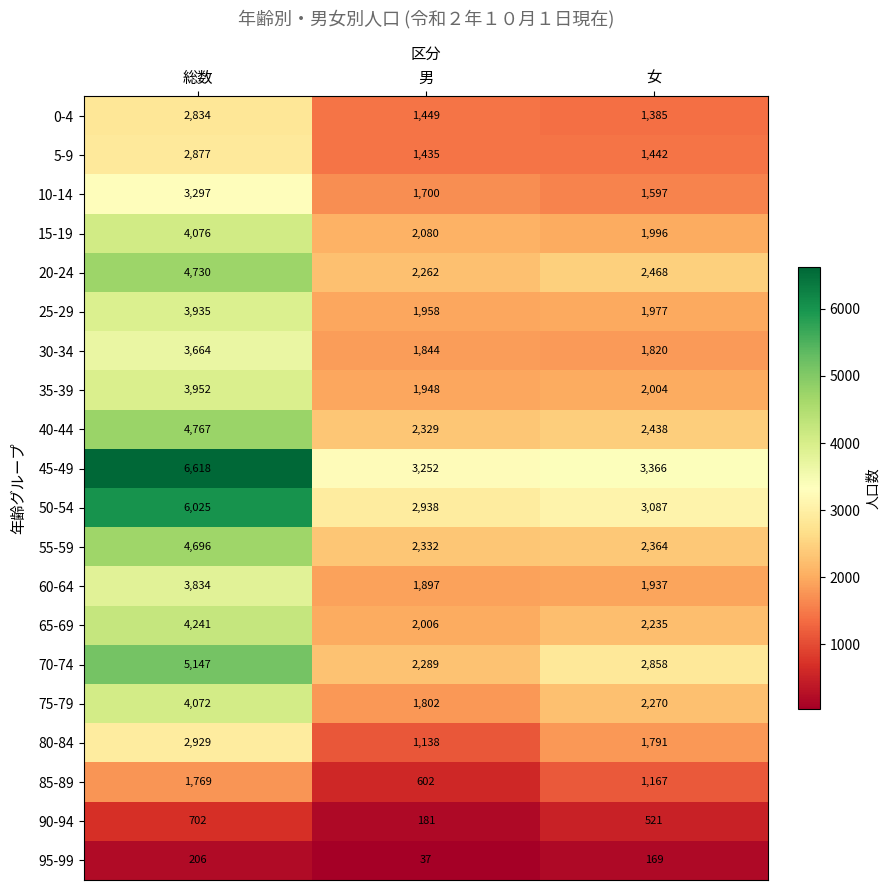

What is the smallest value displayed?

37